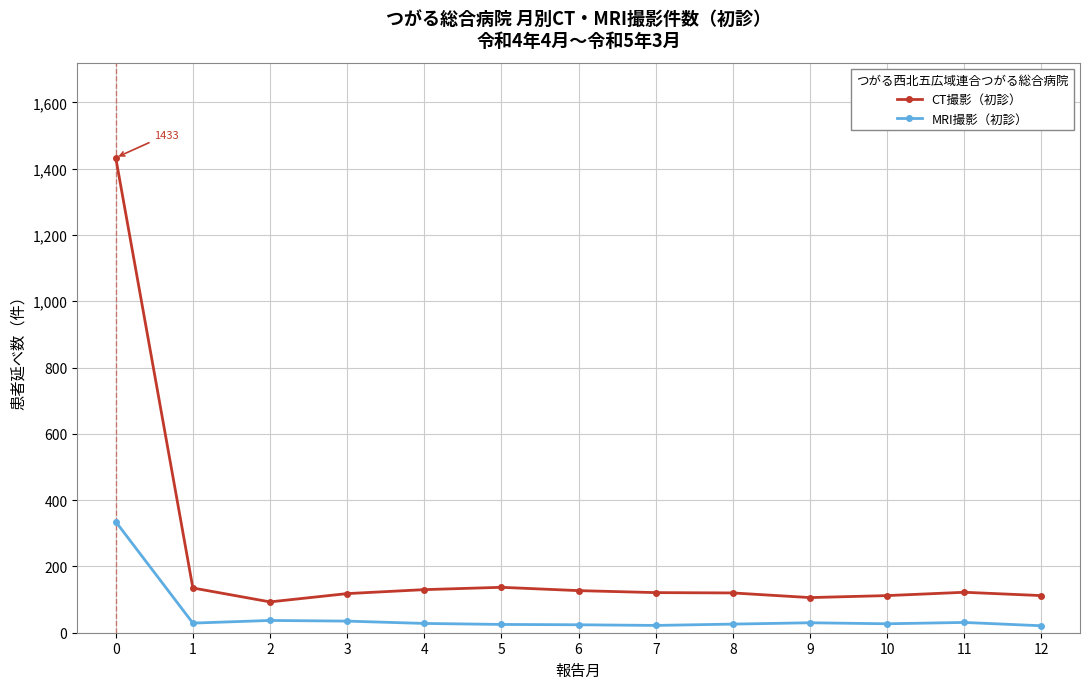

What are all the series names shown in the legend?

CT撮影（初診）, MRI撮影（初診）